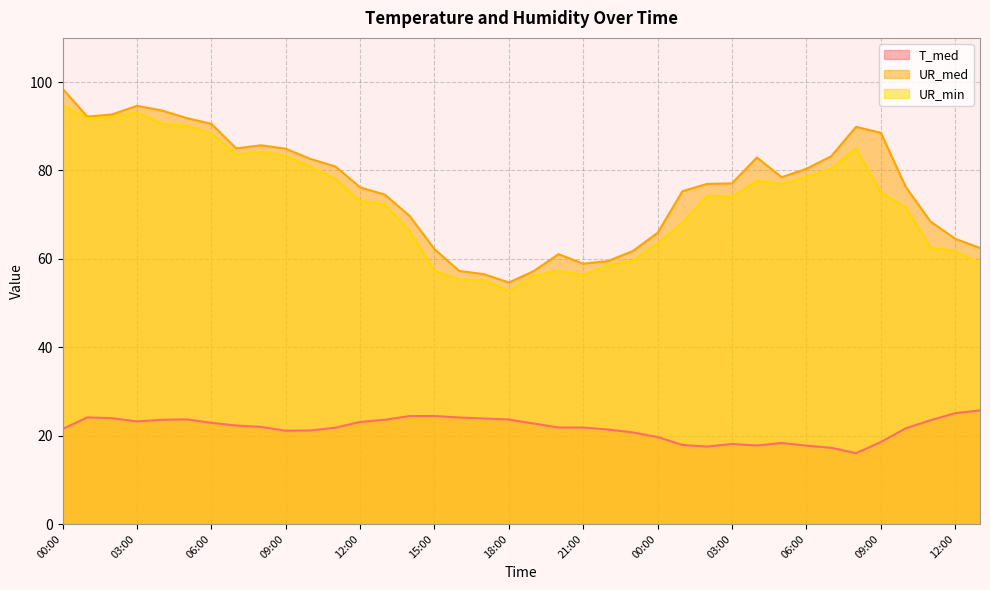

Is it true that UR_med equals 68.5 at 11:00?

True